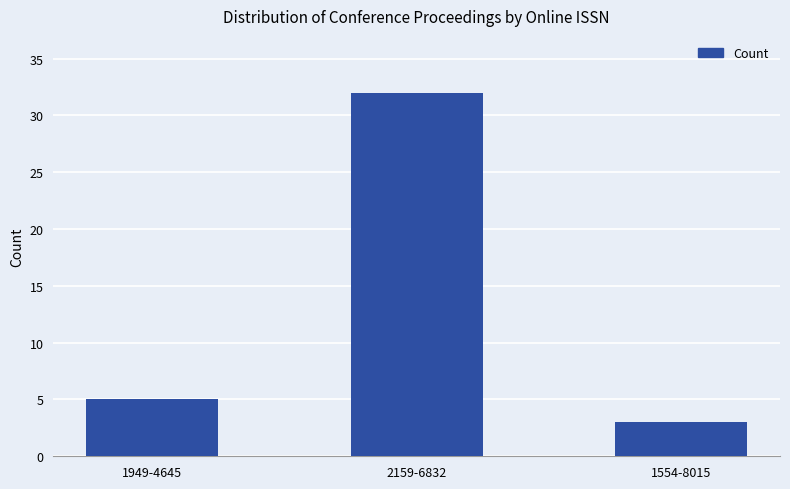

How many values are below 5?

1